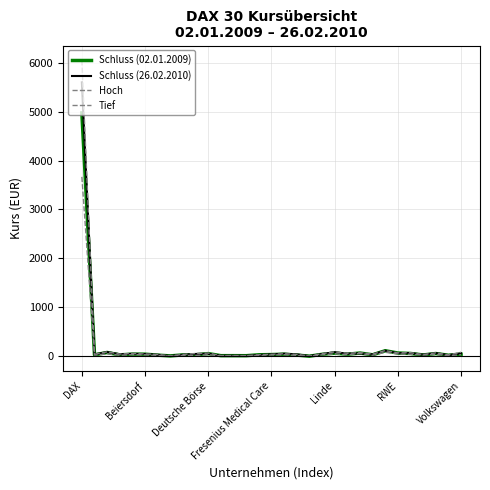

What is the value of the Tief point at the 22nd from the left?

30.3